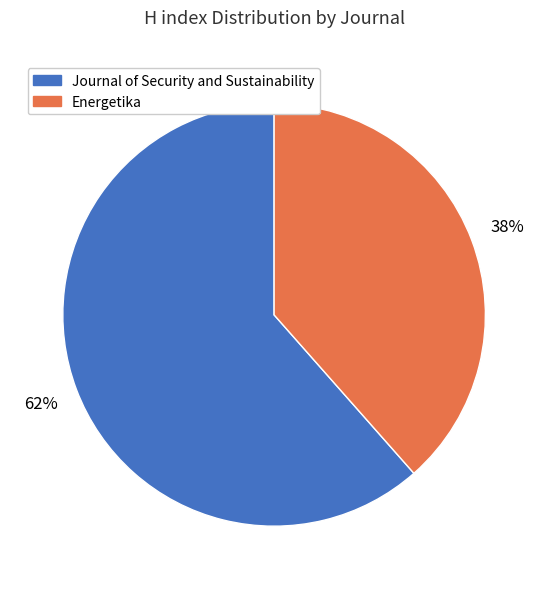

What is the majority slice?

Journal of Security and Sustainability